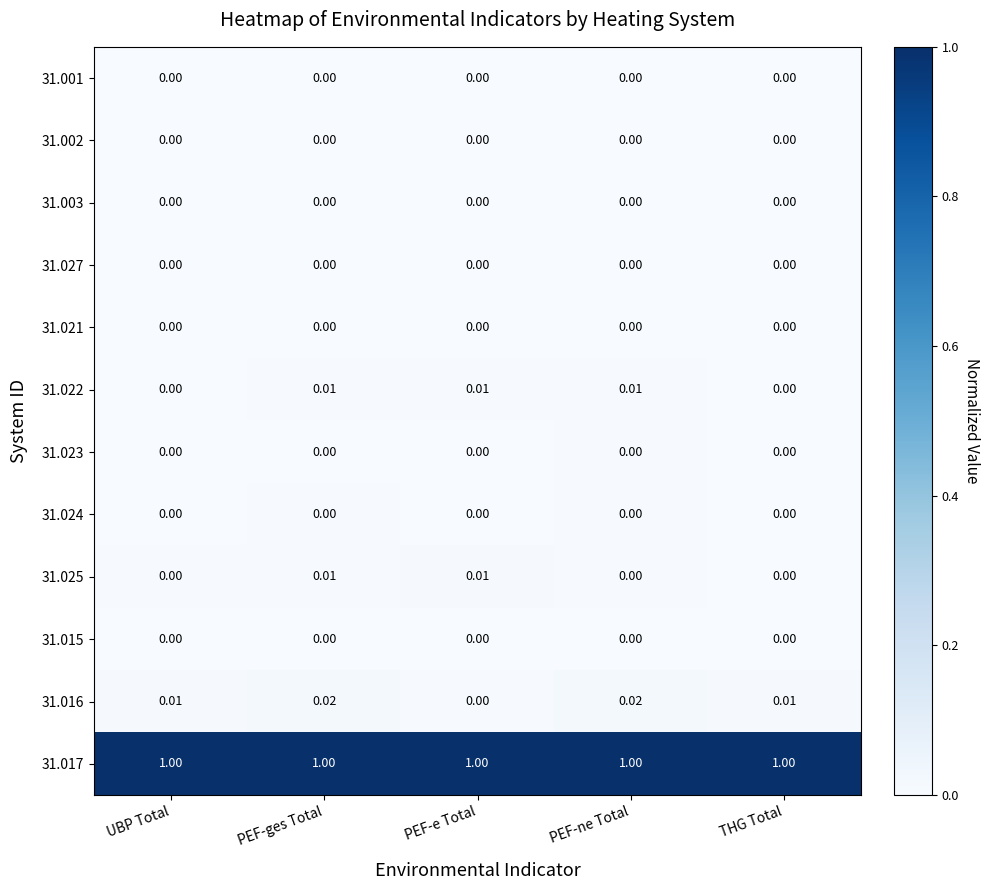

Is the value of 31.021 at PEF-ges Total greater than the value of 31.016 at THG Total?

No